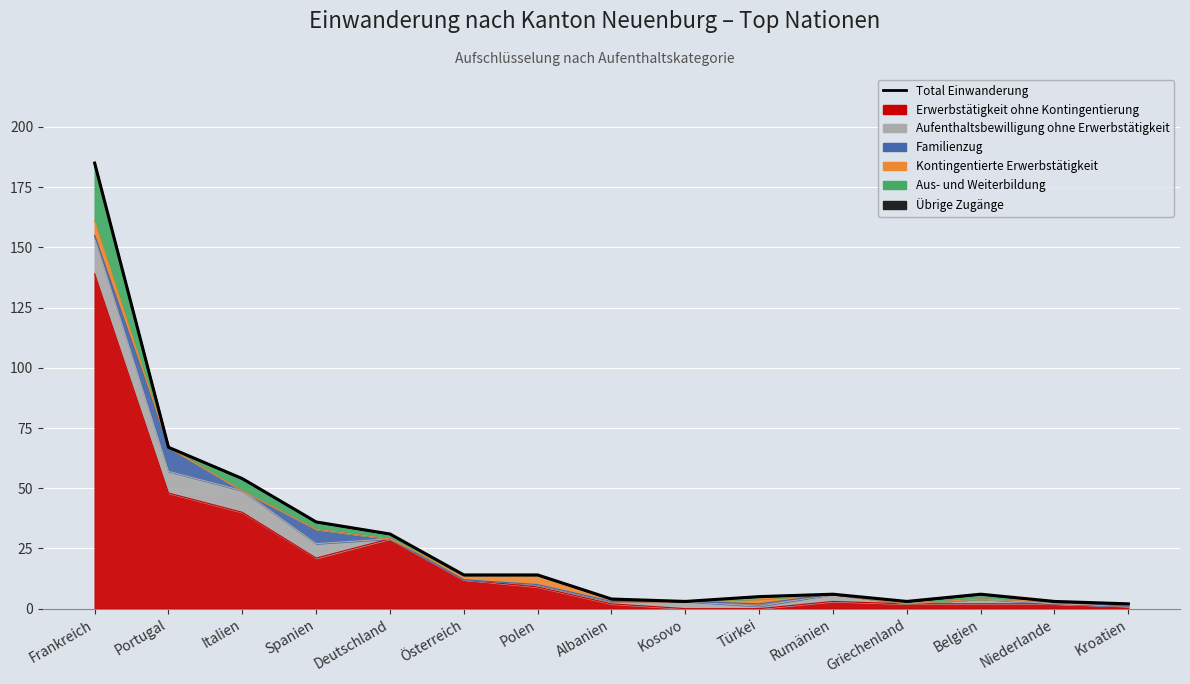

Rank the categories by value from lowest to highest.

Kroatien, Kosovo, Griechenland, Niederlande, Albanien, Türkei, Rumänien, Belgien, Österreich, Polen, Deutschland, Spanien, Italien, Portugal, Frankreich